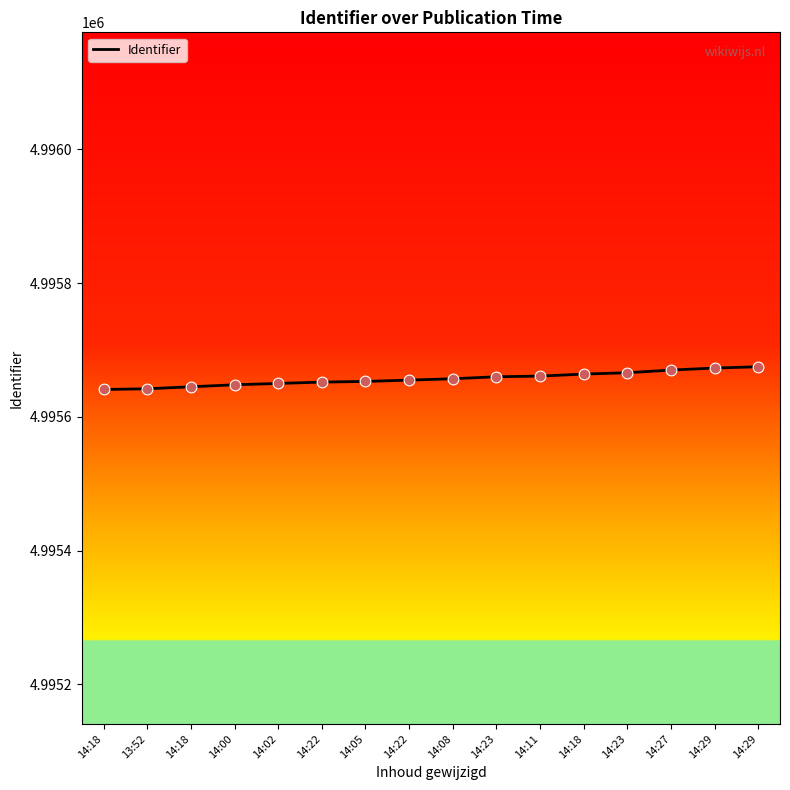

How many lines are shown in the chart?

1